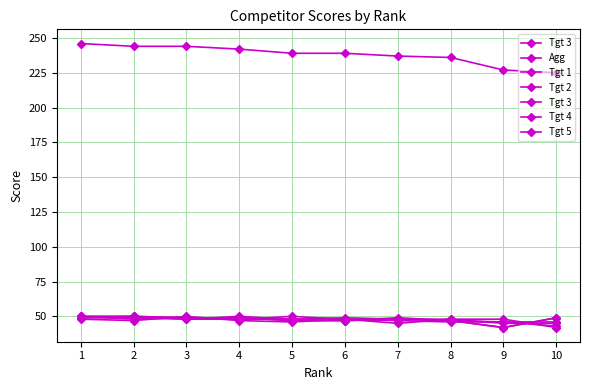

What is the smallest value displayed?

42